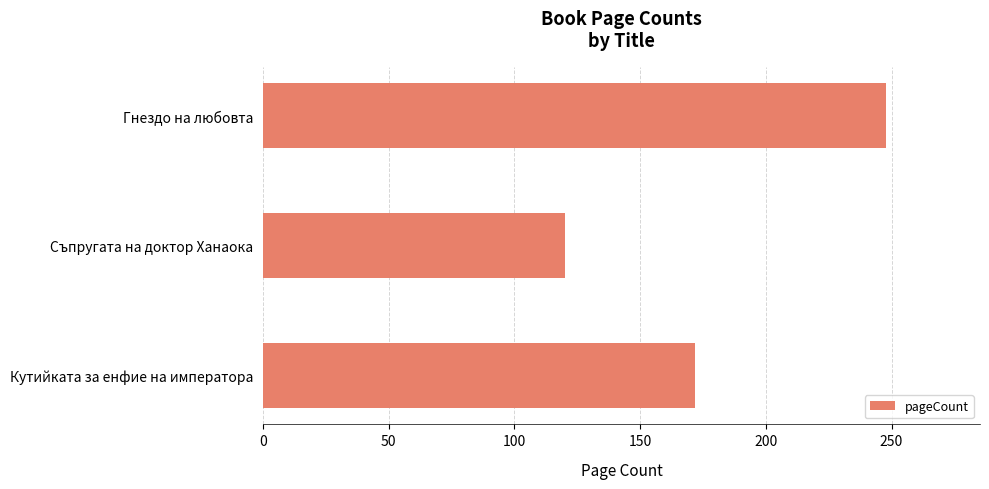

Reading top to bottom, list all the values displayed in this chart.

248	120	172